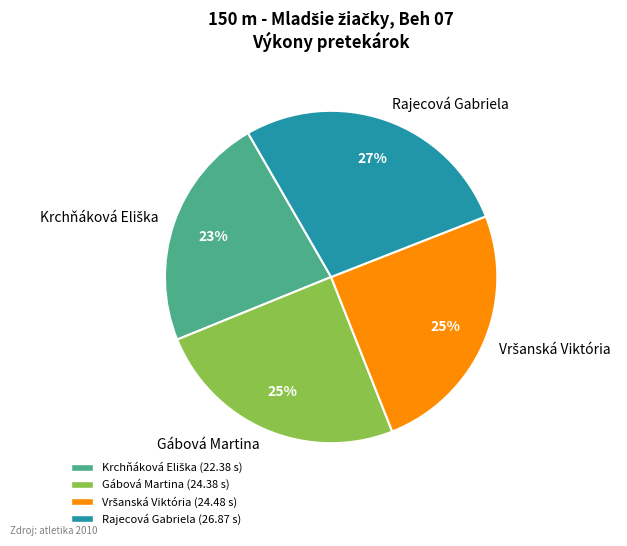

Does any single category account for the majority?

No